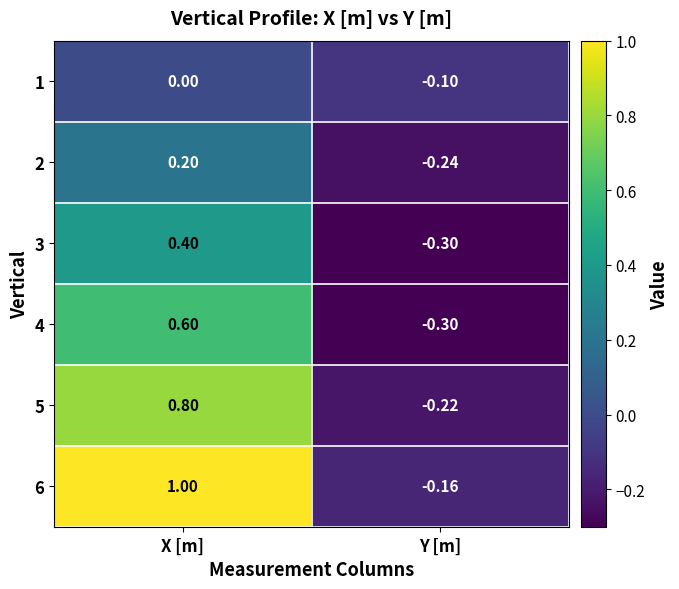

Where does the 4 series first go above 0?

X [m]